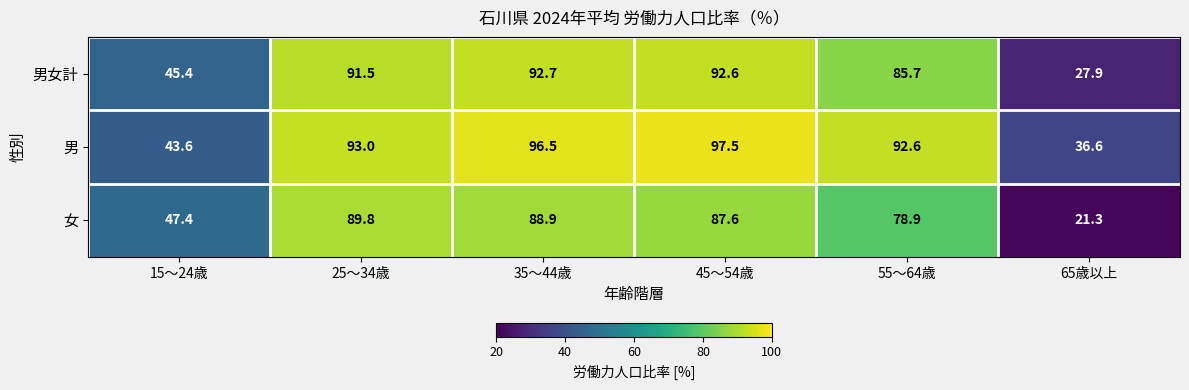

Which series has the largest total across all categories?

男